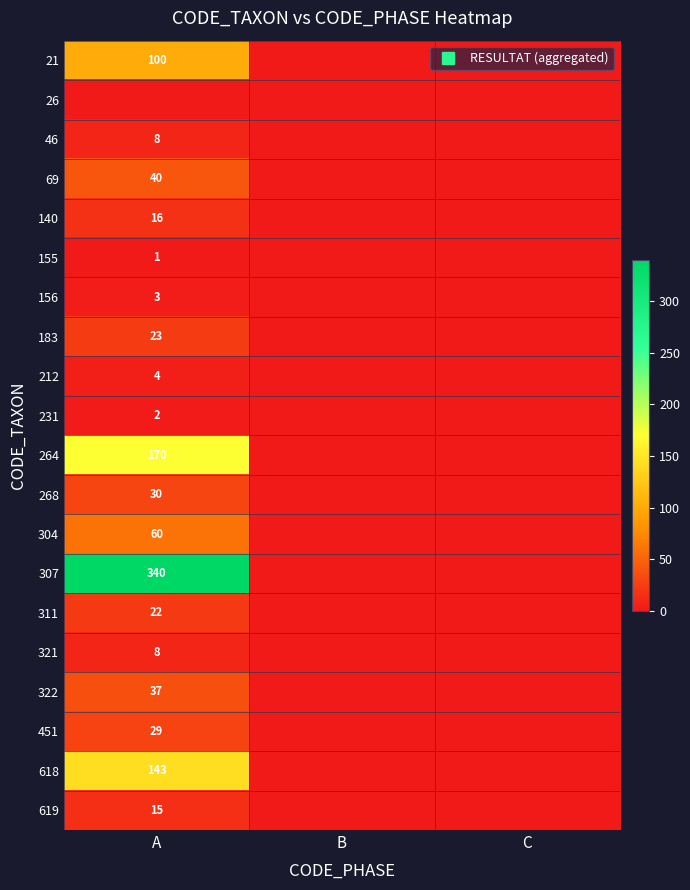

How many data points does each series have?

3